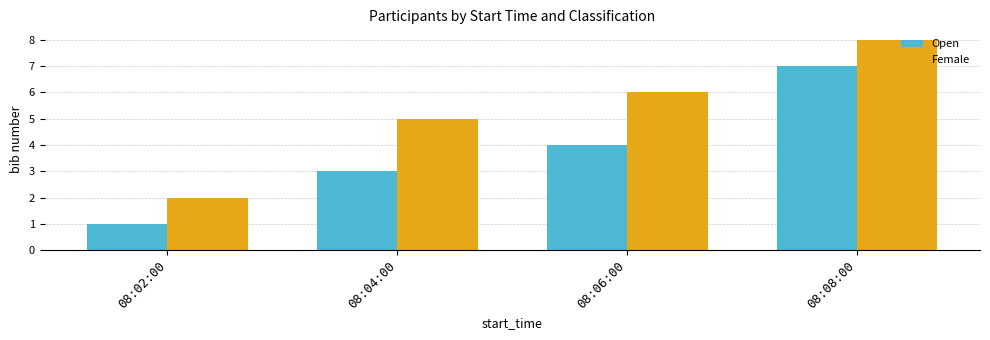

What is the label of the 1st bar from the right?

08:08:00